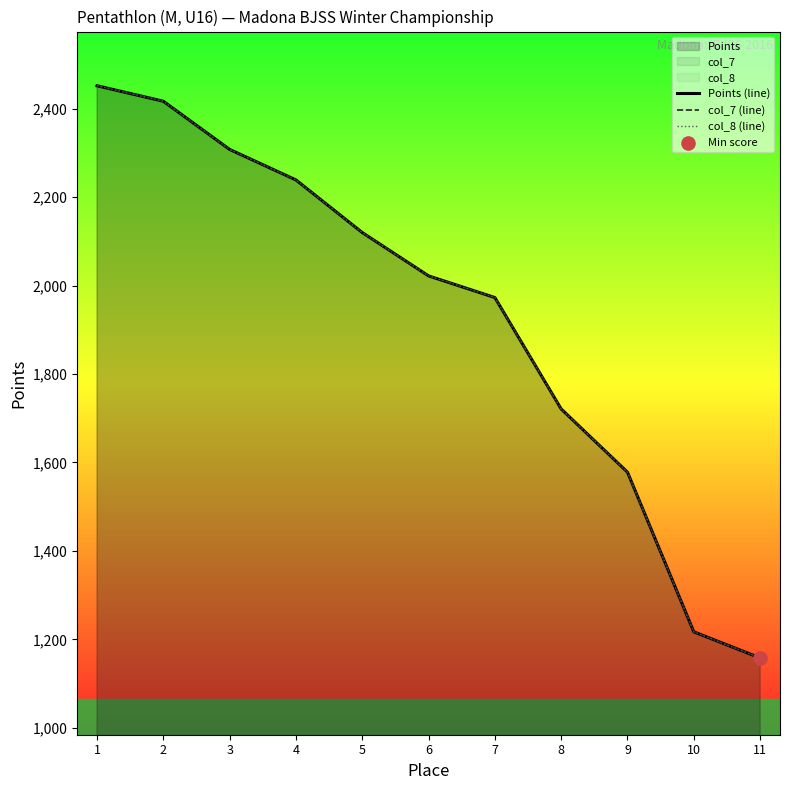

At how many categories does at least one series exceed 2160?

4